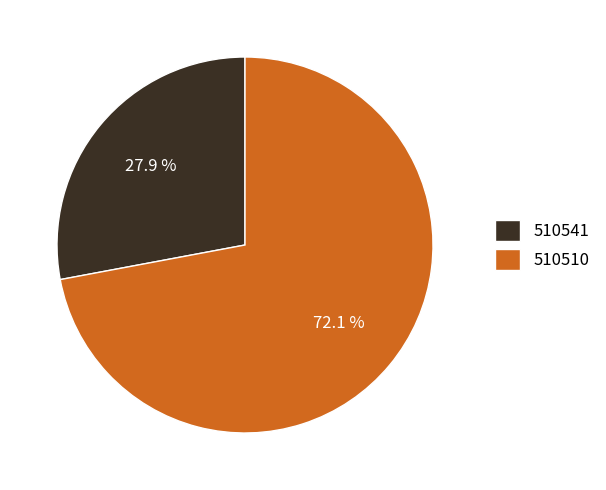

What percentage do 510541 and 510510 together represent?

100.0%